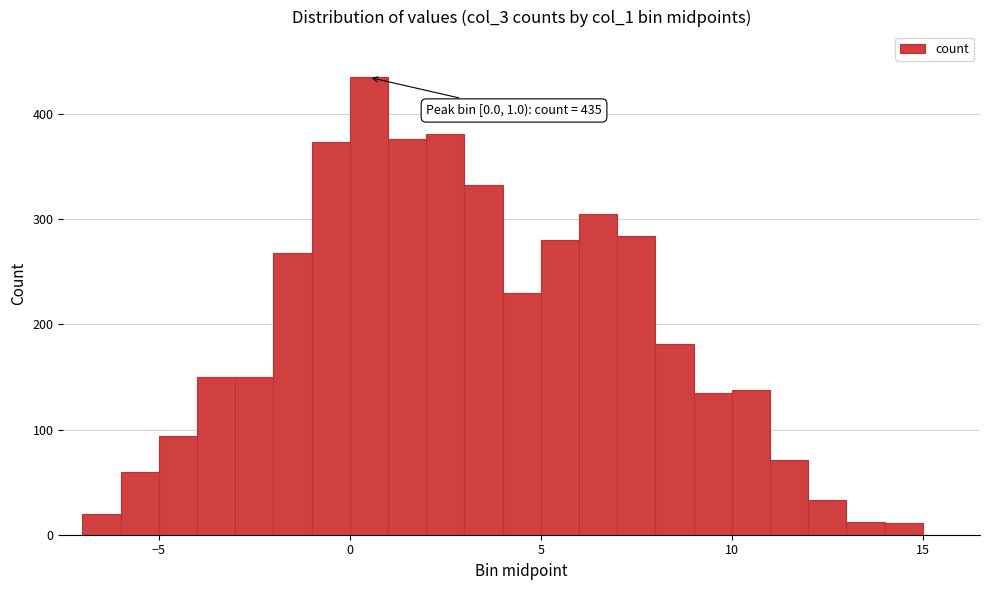

Read against the x-axis, roughly where is the centre of the tallest bar?

0.5